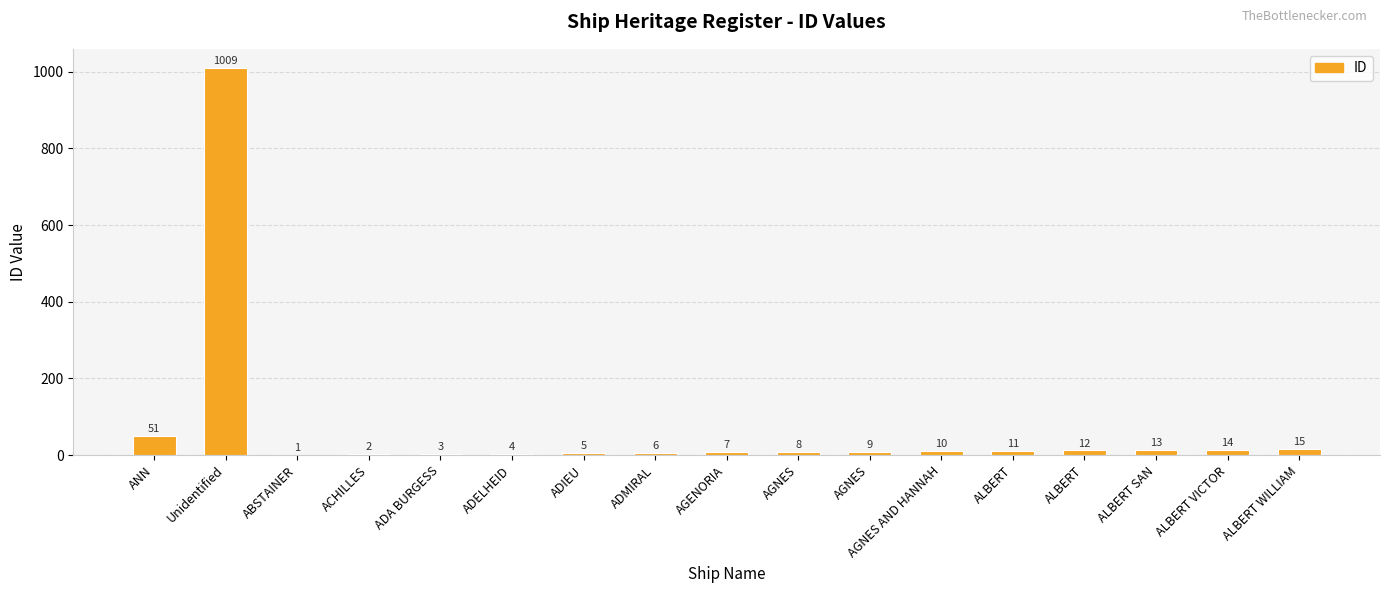

What is the minimum value shown in the chart?

1